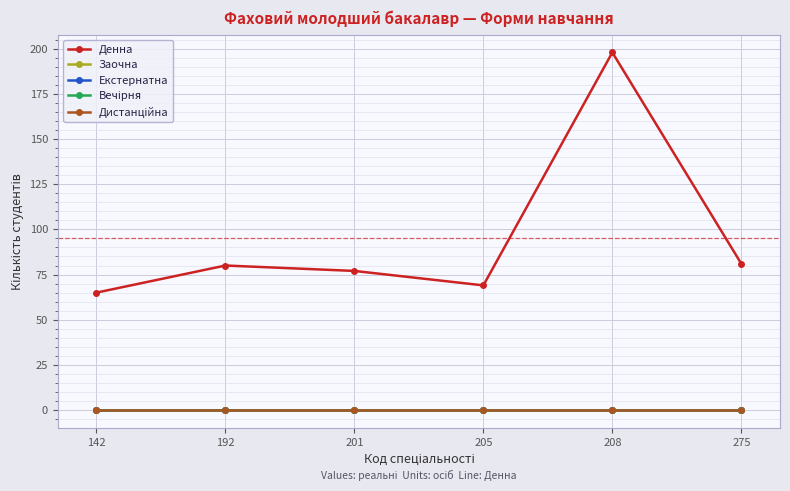

Is the value of Заочна at 142 greater than the value of Вечірня at 142?

No